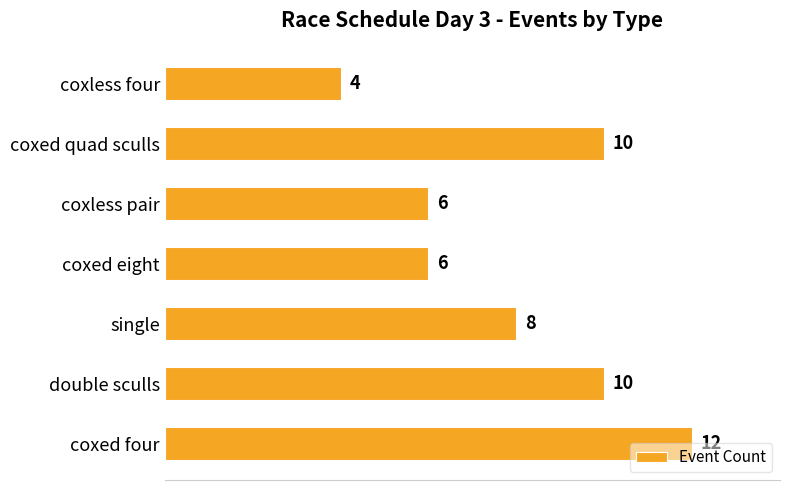

What is the difference between the maximum and second lowest values?

6